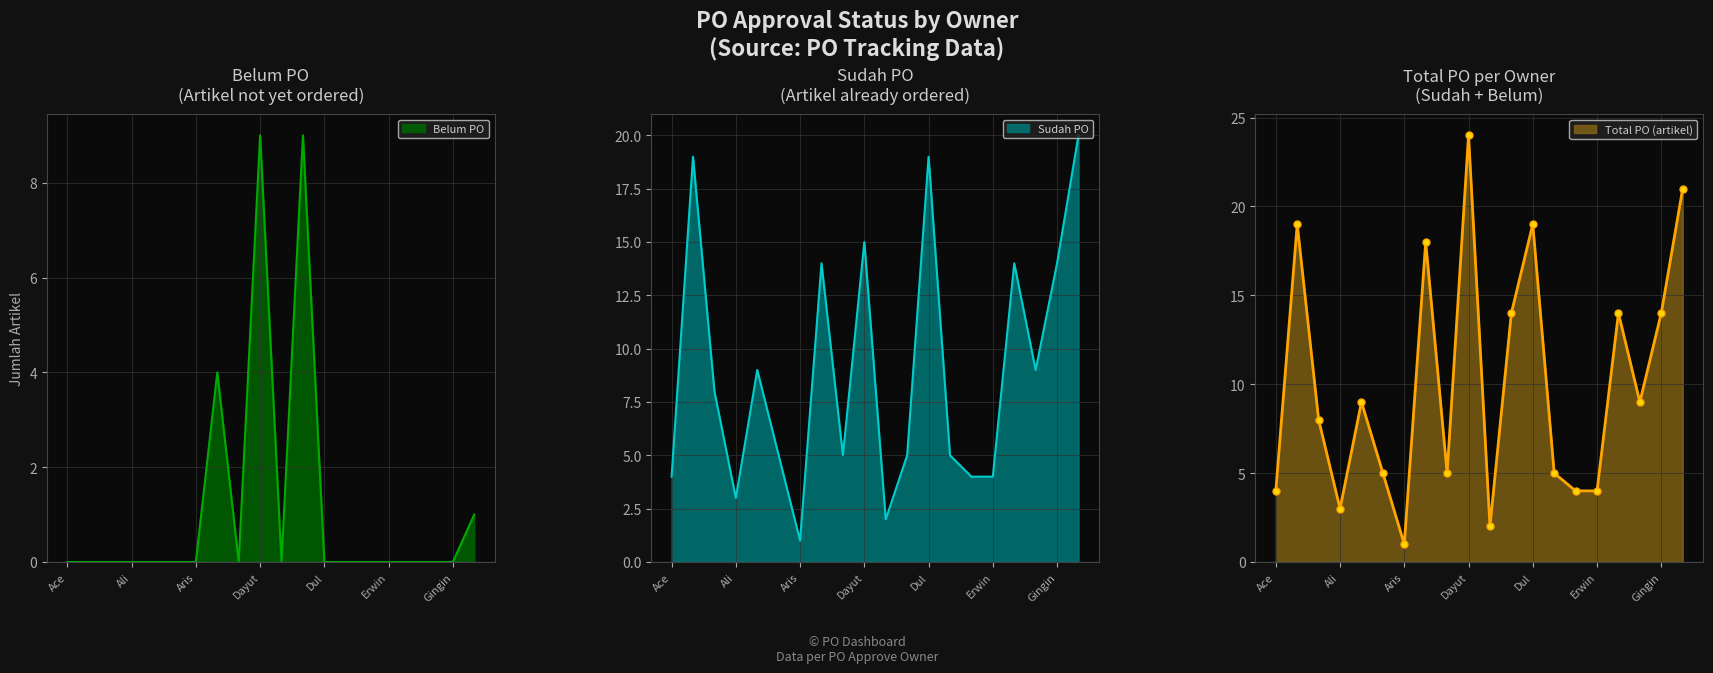

The Belum PO series shows 9 at Dayut. True or false?

True